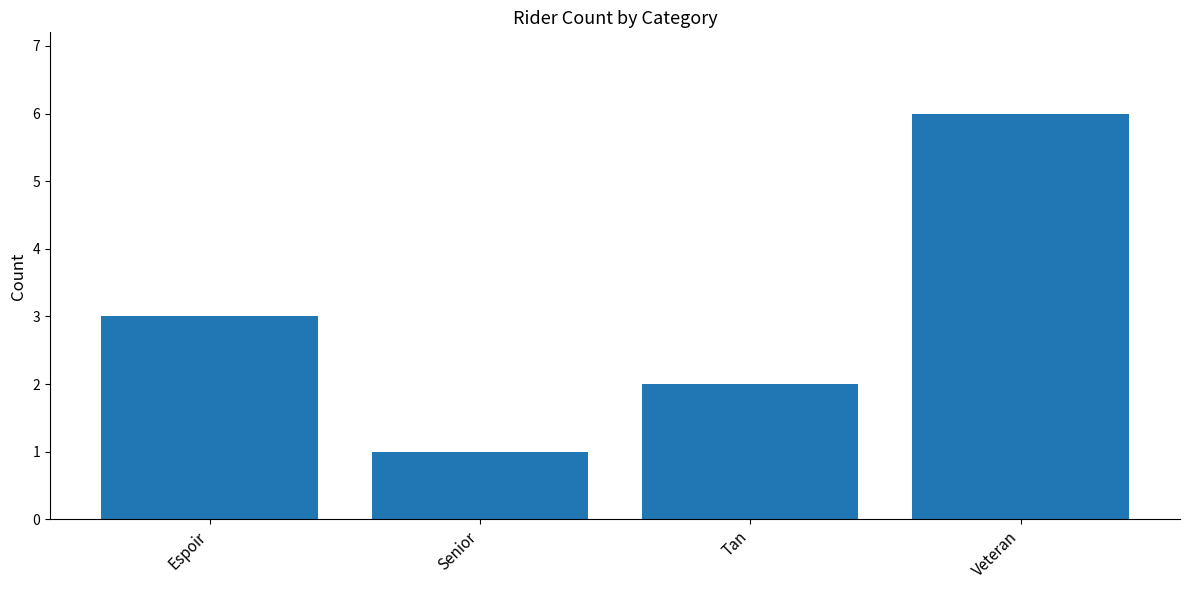

What value does the data have at Espoir?

3